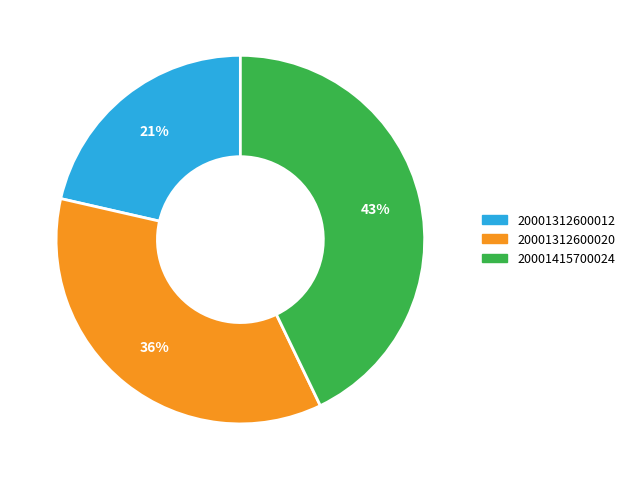

Combined, do 20001415700024 and 20001312600020 account for over 50%?

Yes